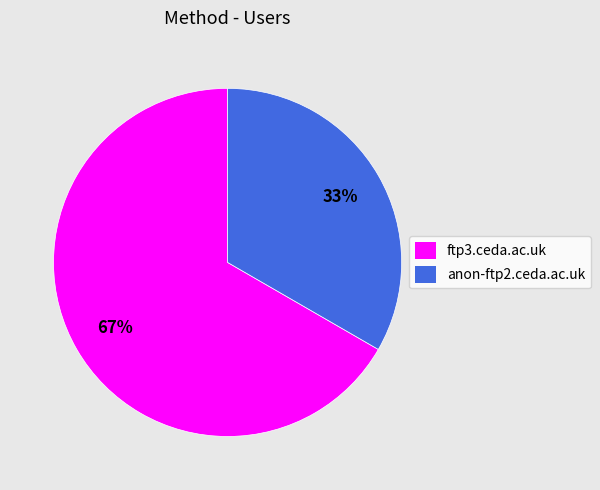

Does ftp3.ceda.ac.uk account for over 50% of the chart?

Yes